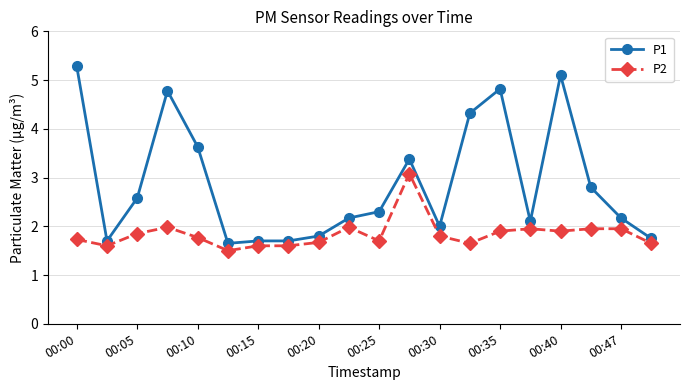

How many lines are shown in the chart?

2